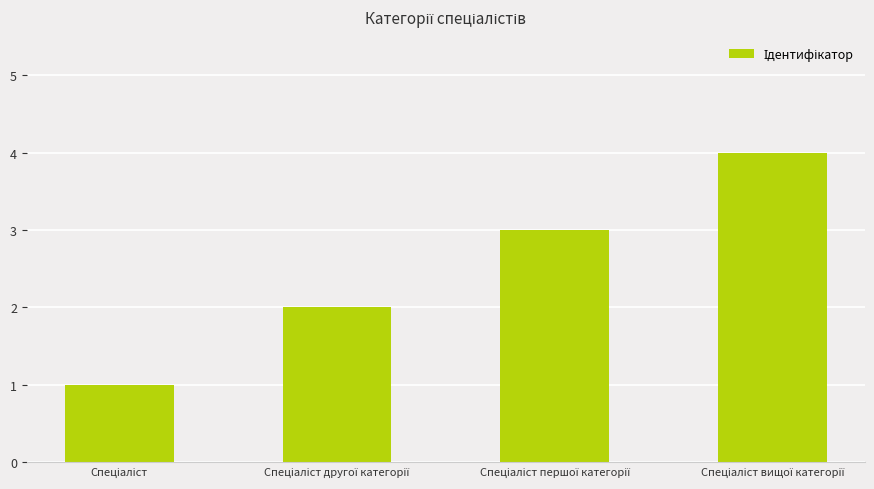

What is the greatest value displayed?

4